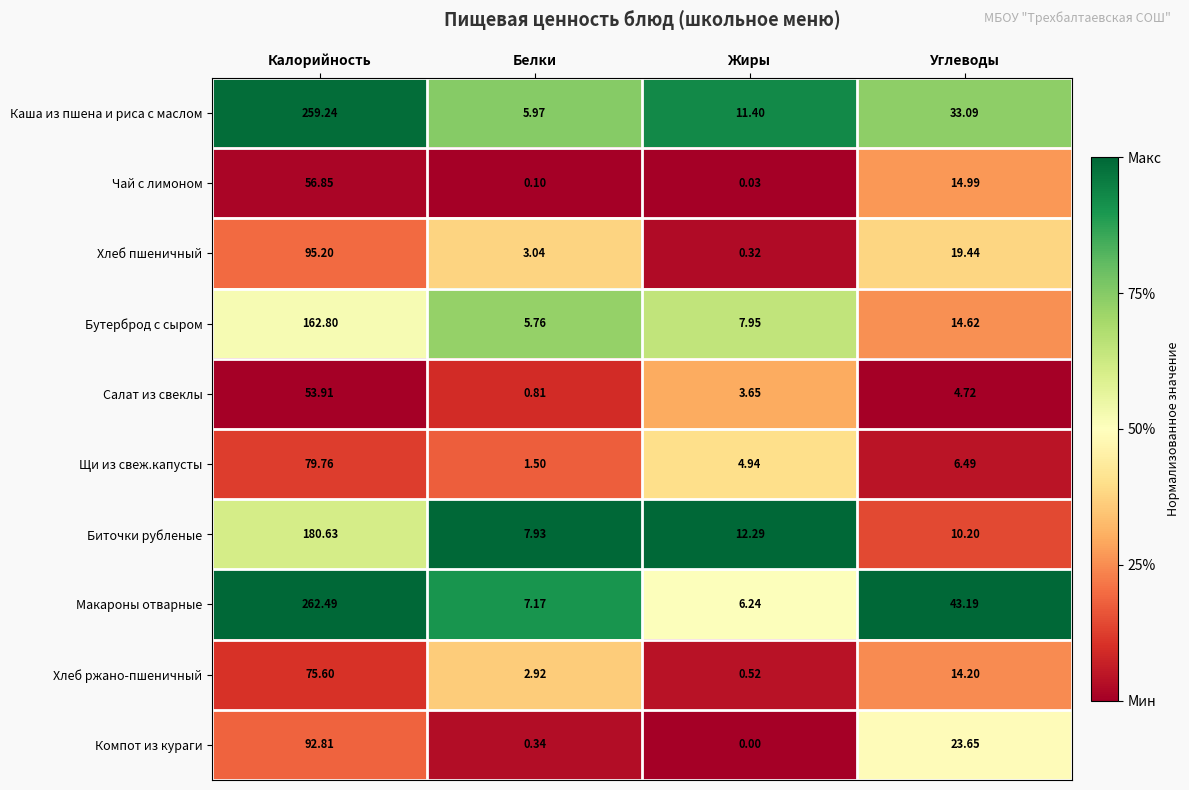

Which series has the largest range (max minus min)?

Макароны отварные